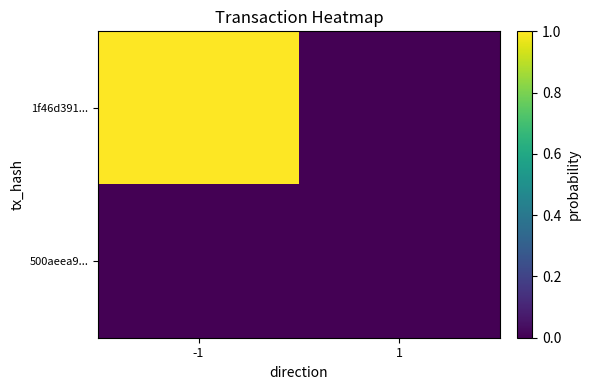

Between 1 and -1, which is larger?

-1